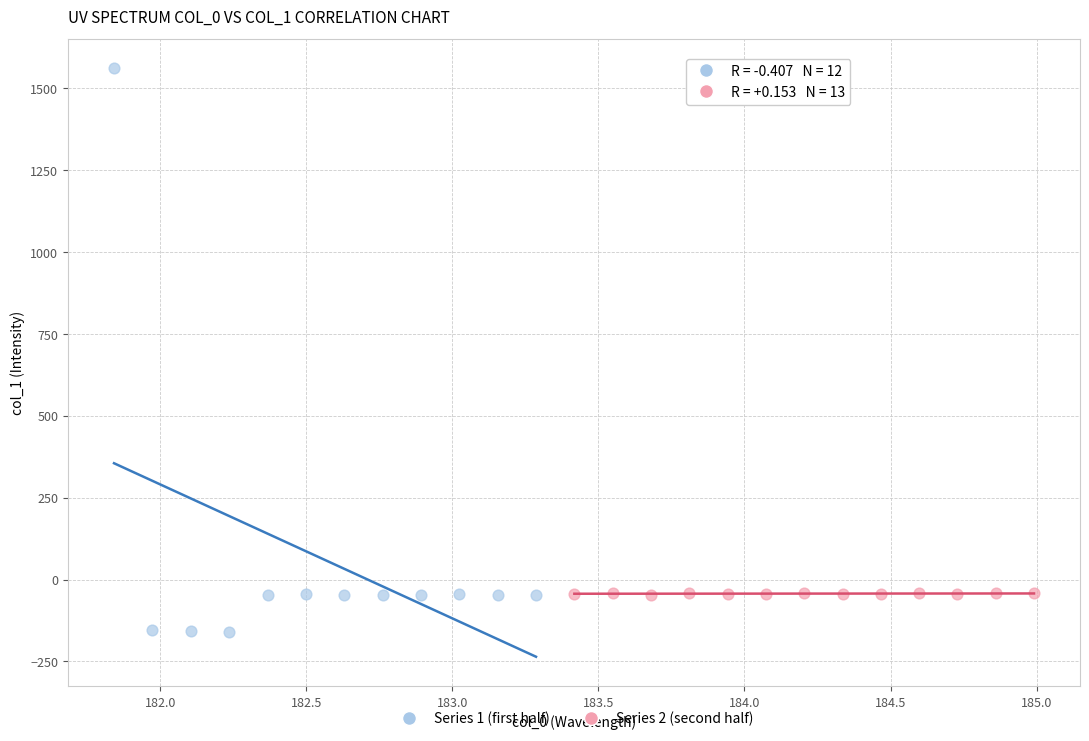

What are all the series names shown in the legend?

Series 1 (first half), Series 2 (second half)